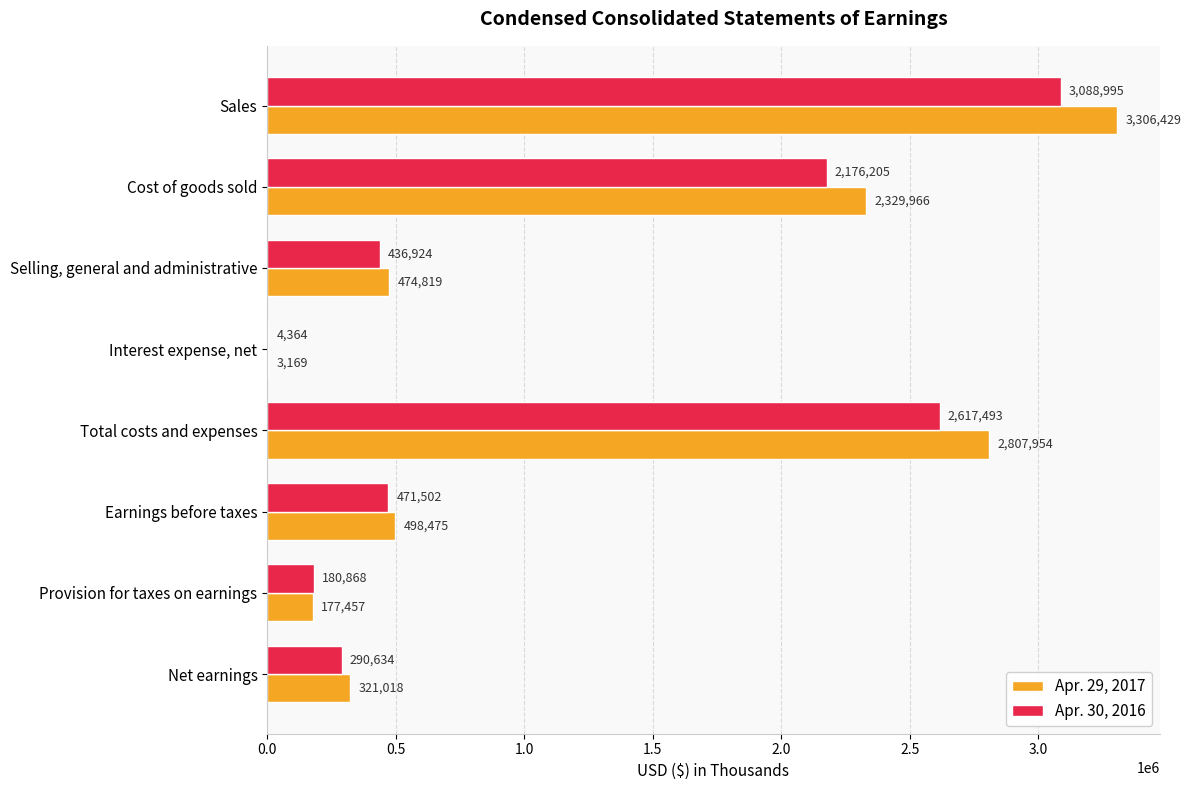

The value of Apr. 30, 2016 at Net earnings is 122845. True or false?

False